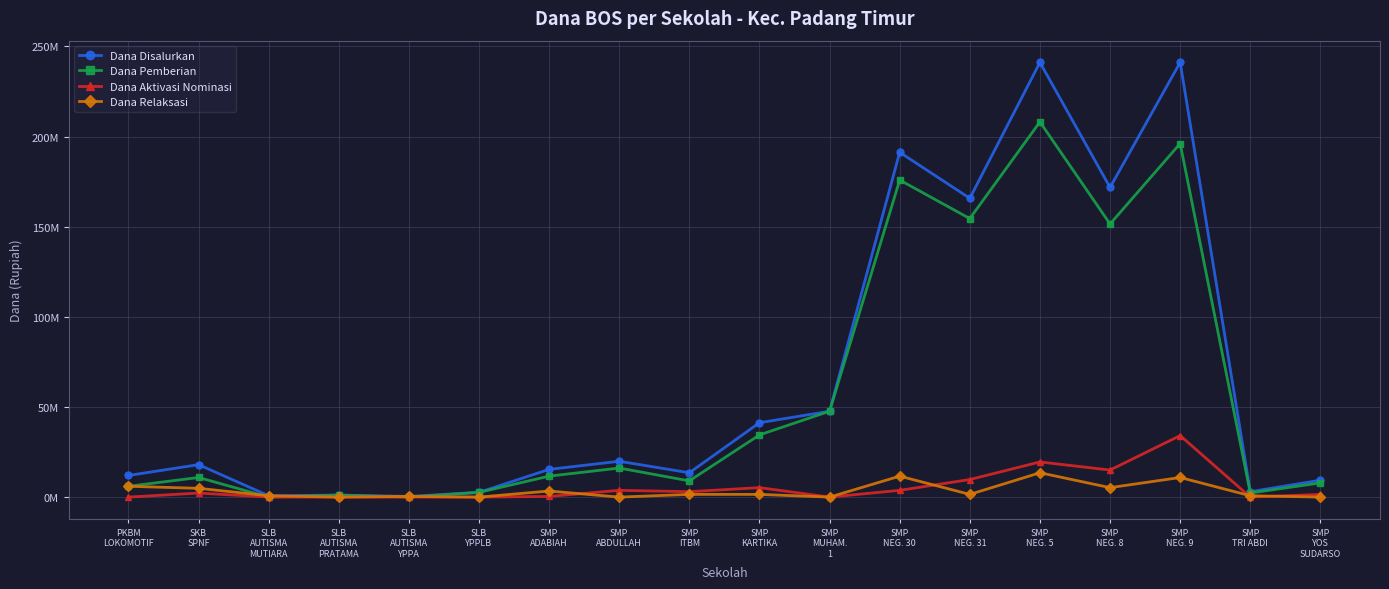

Between SMP
KARTIKA and SMP
NEG. 5, which series saw the biggest shift?

Dana Disalurkan